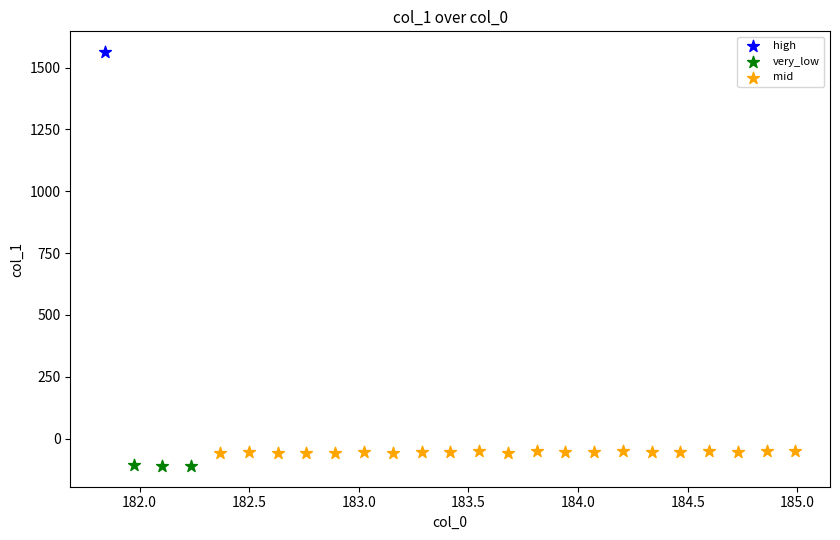

Which series reaches the minimum Y coordinate?

very_low